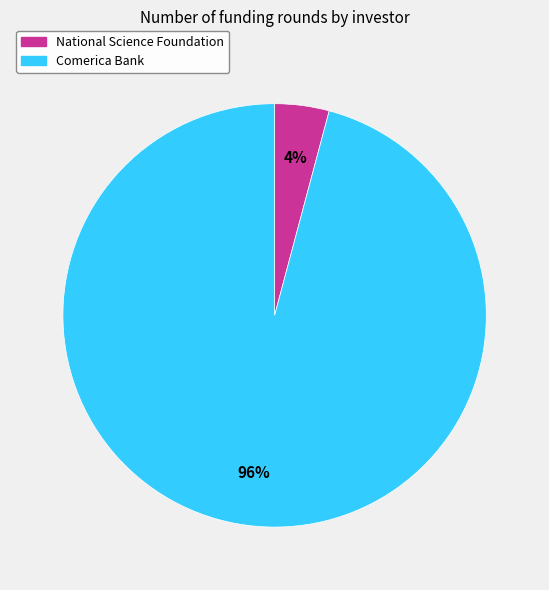

Is there a majority slice in this chart?

Yes